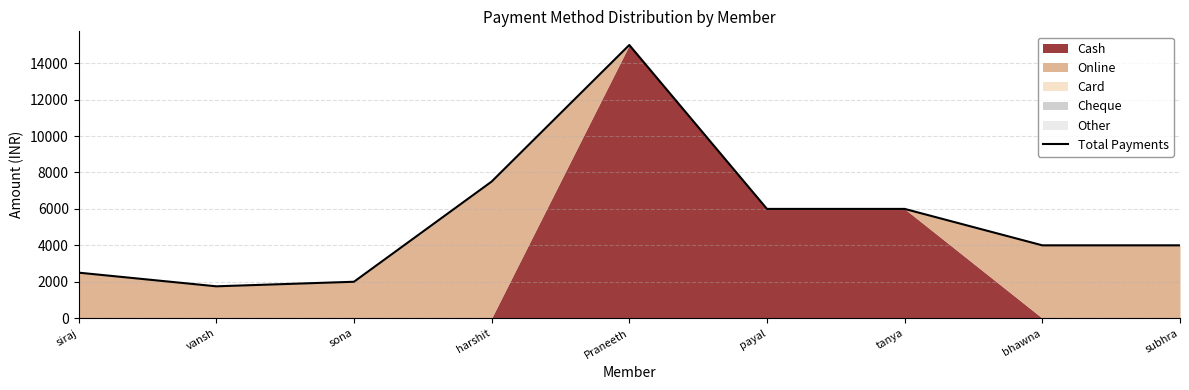

Where is the data nearest to the value 8375?

harshit